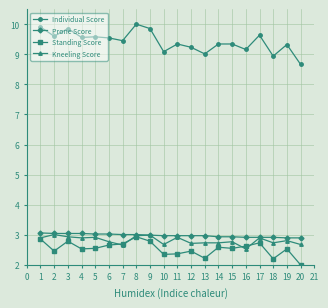

True or false: Standing Score and Prone Score cross at least once.

False